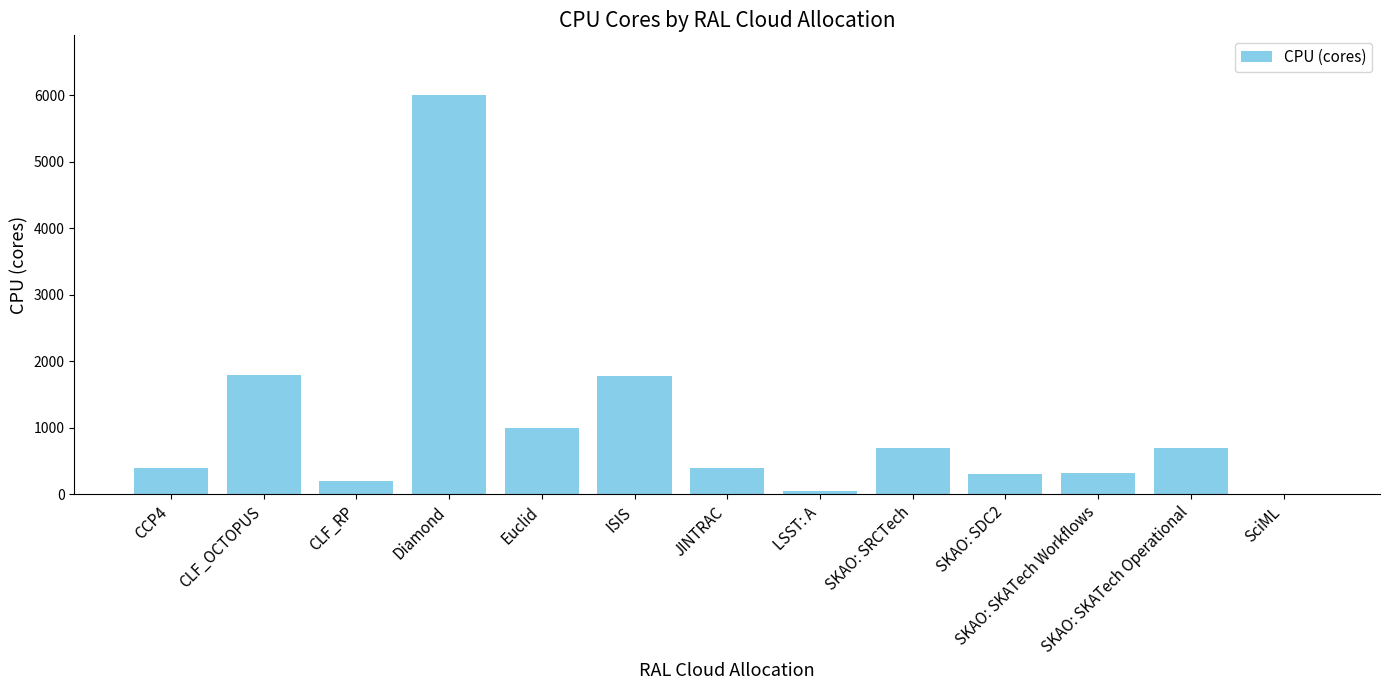

The value at CLF_OCTOPUS is 672. True or false?

False